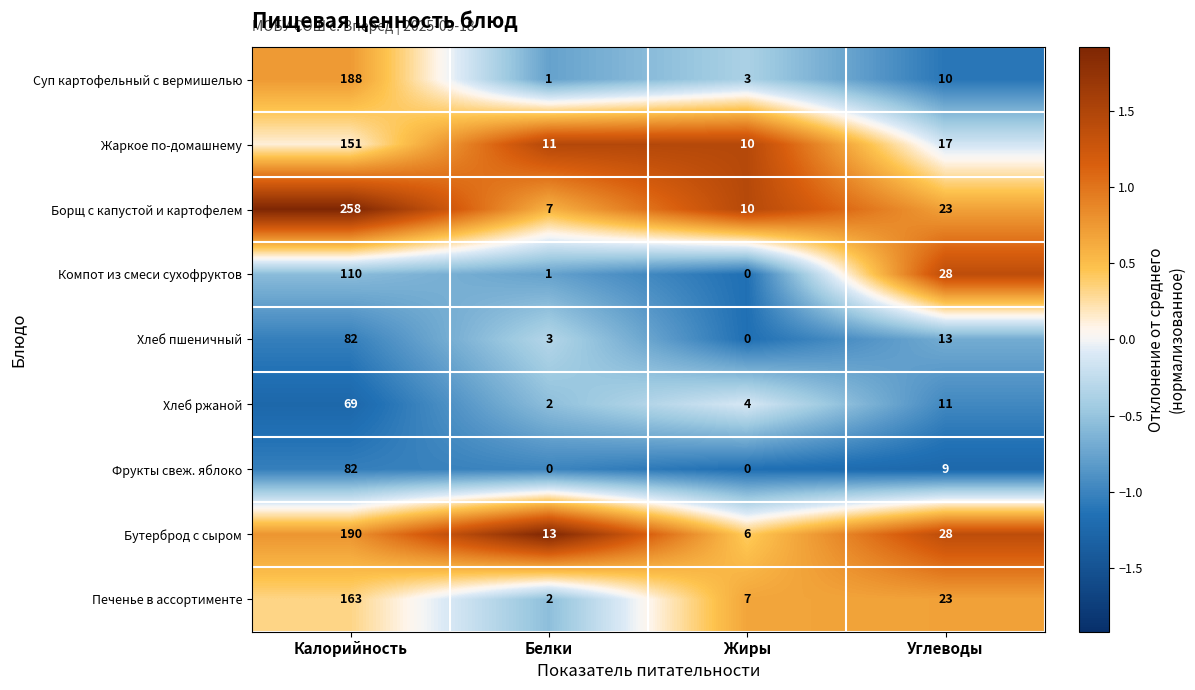

The Компот из смеси сухофруктов series shows 0 at Жиры. True or false?

True